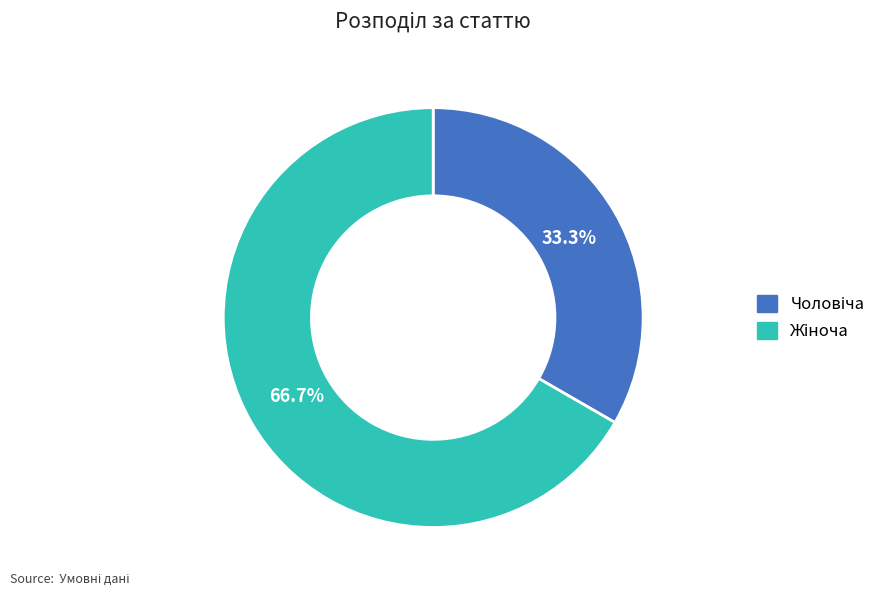

Does any single category account for the majority?

Yes